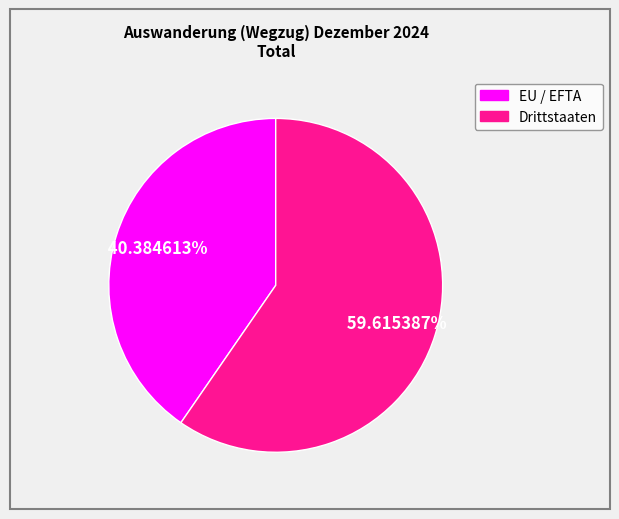

Which slice represents more than half of the pie?

Drittstaaten